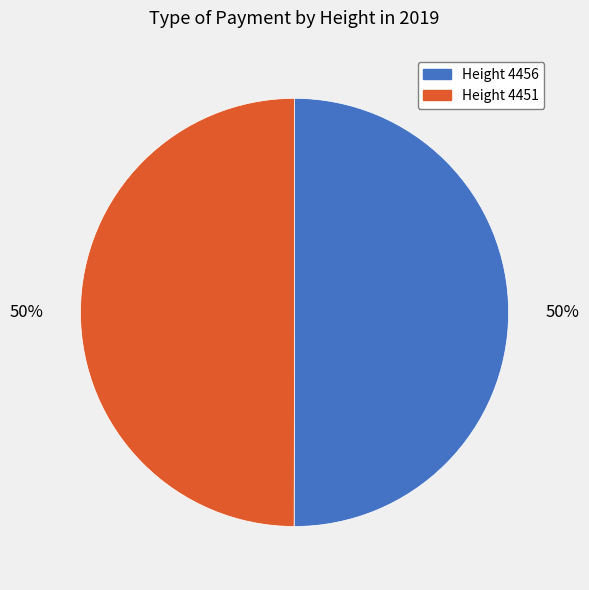

How many slices are in this pie chart?

2